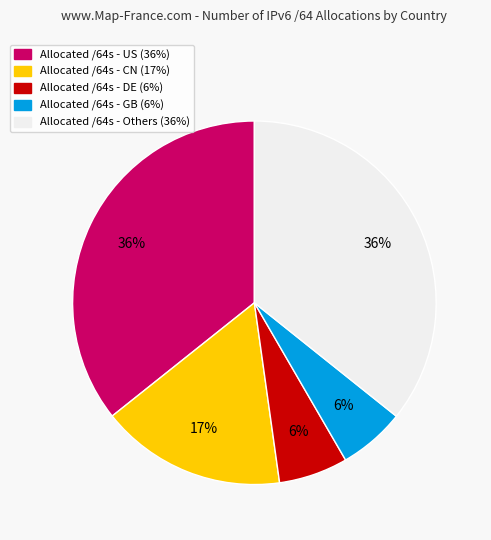

To the nearest percent, what is the average slice percentage?

20%